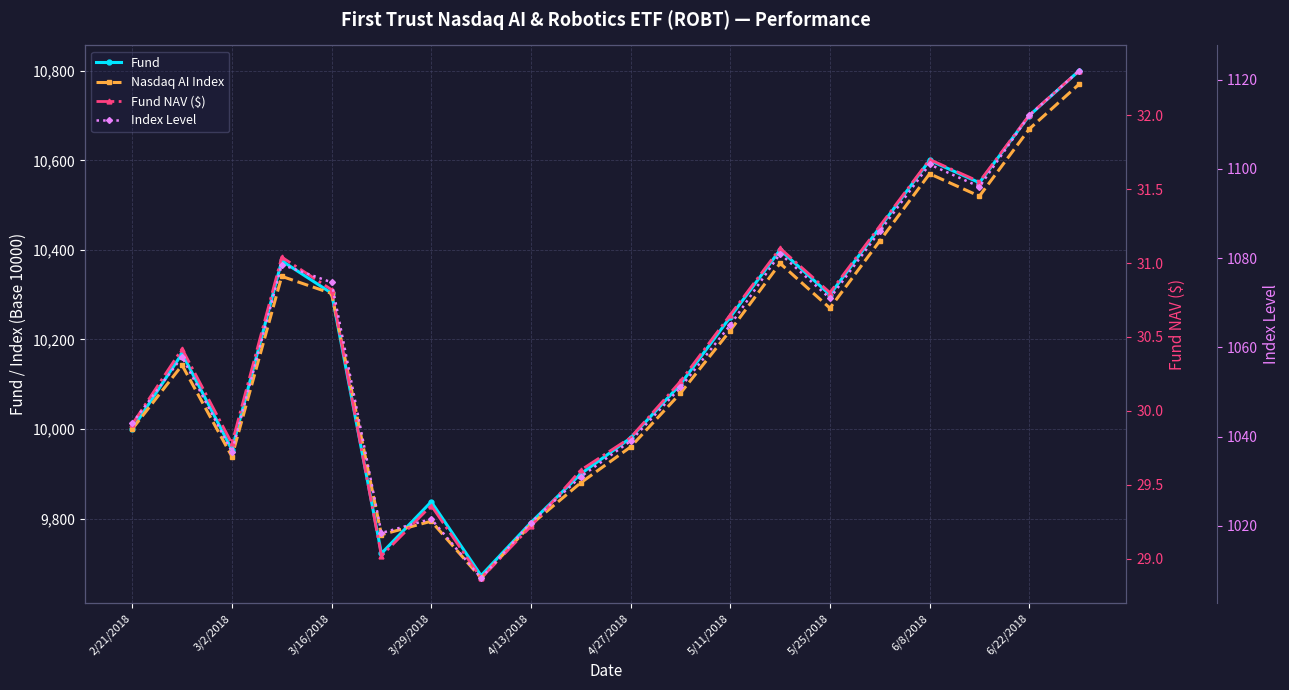

What is the difference between the maximum and minimum values in the Index Level series?

113.7